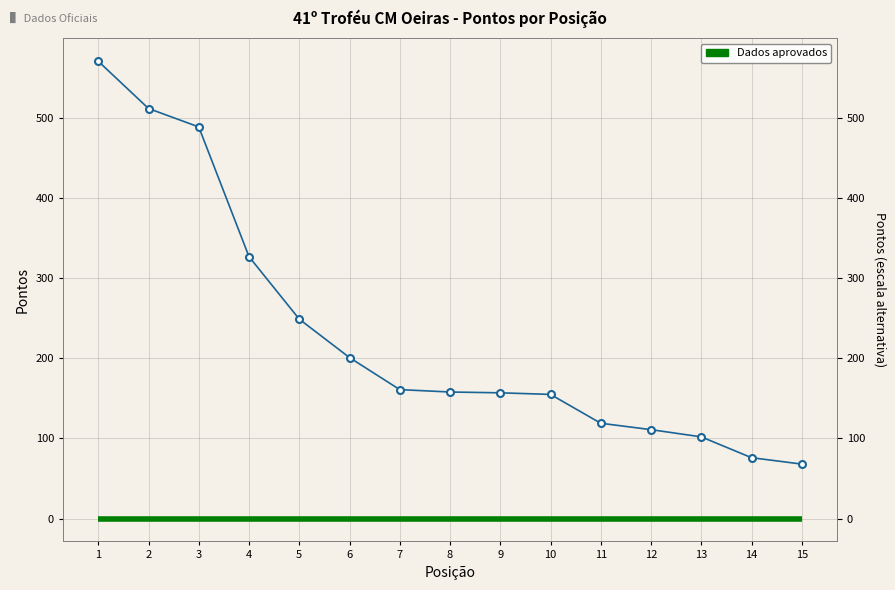

Which series has the widest spread of values?

Pontos